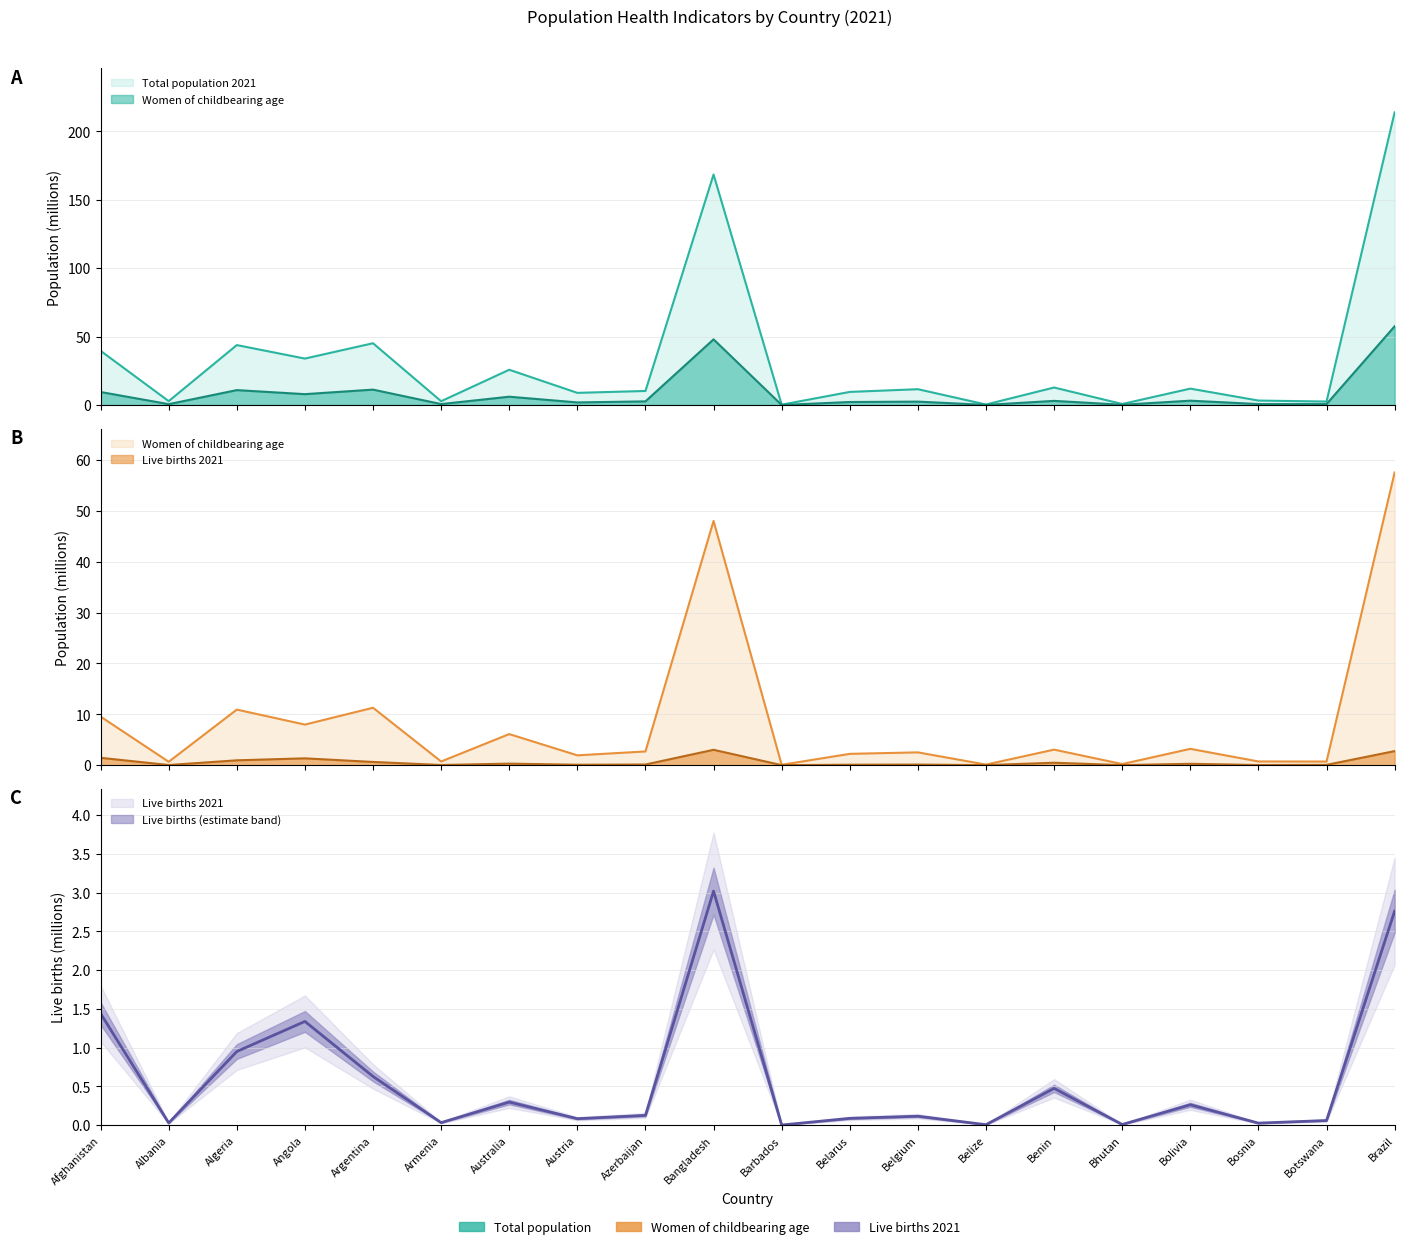

What is the average value of the Total live births 2021 series?

0.6